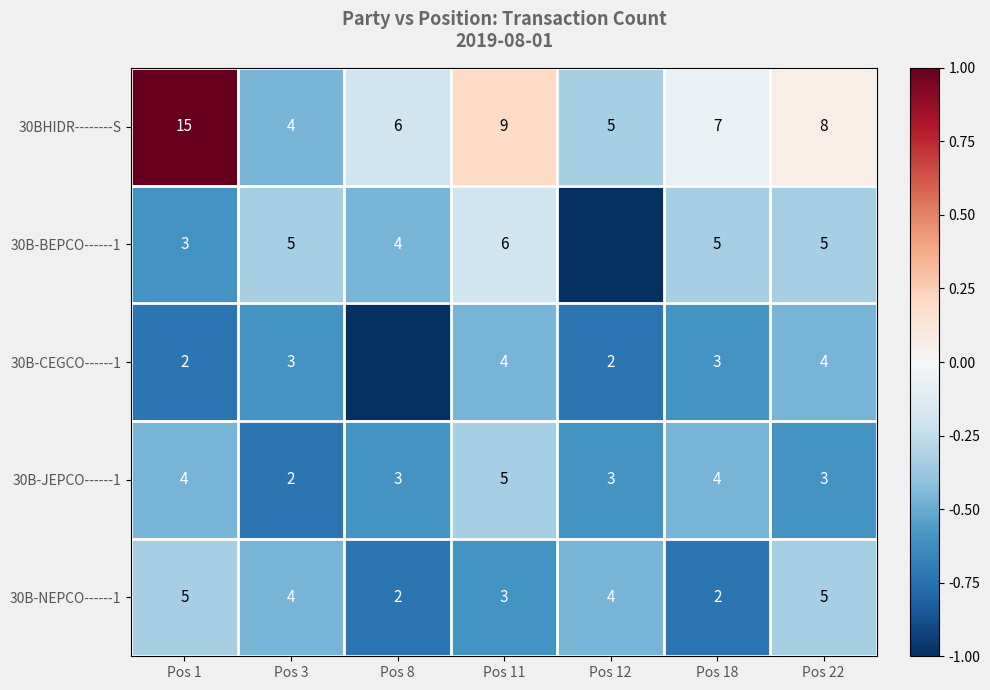

Is the value of 30BHIDR--------S at Pos 3 greater than the value of 30B-JEPCO------1 at Pos 1?

No